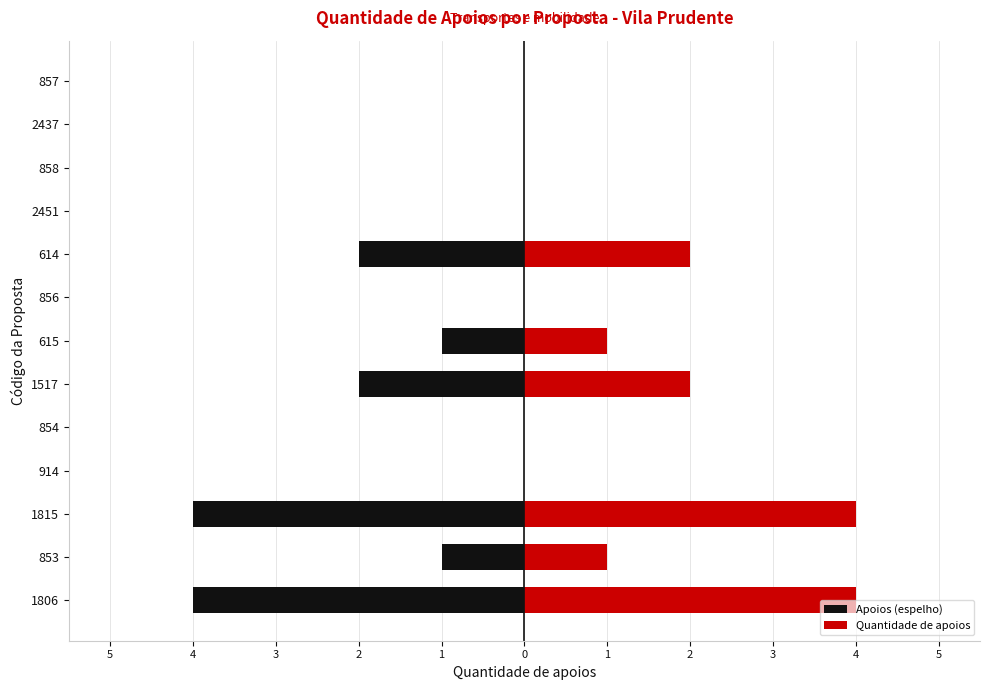

At how many categories does at least one series exceed 0?

6